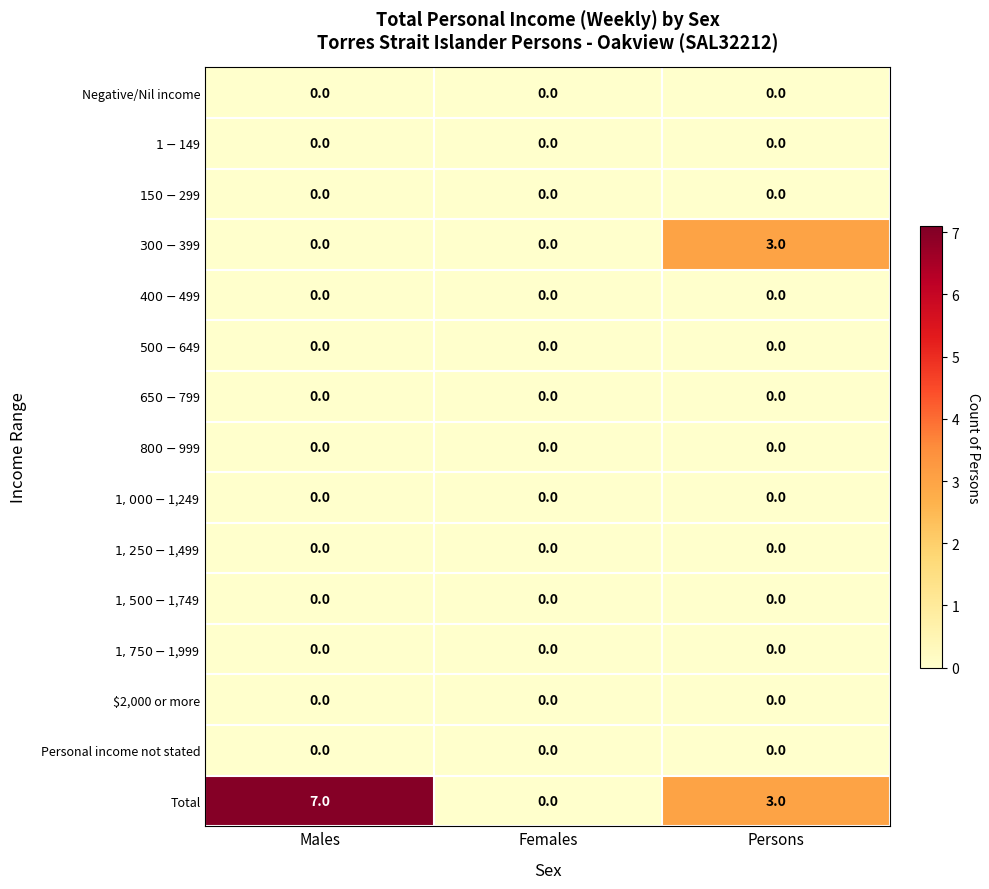

Which series has the largest total across all categories?

Total